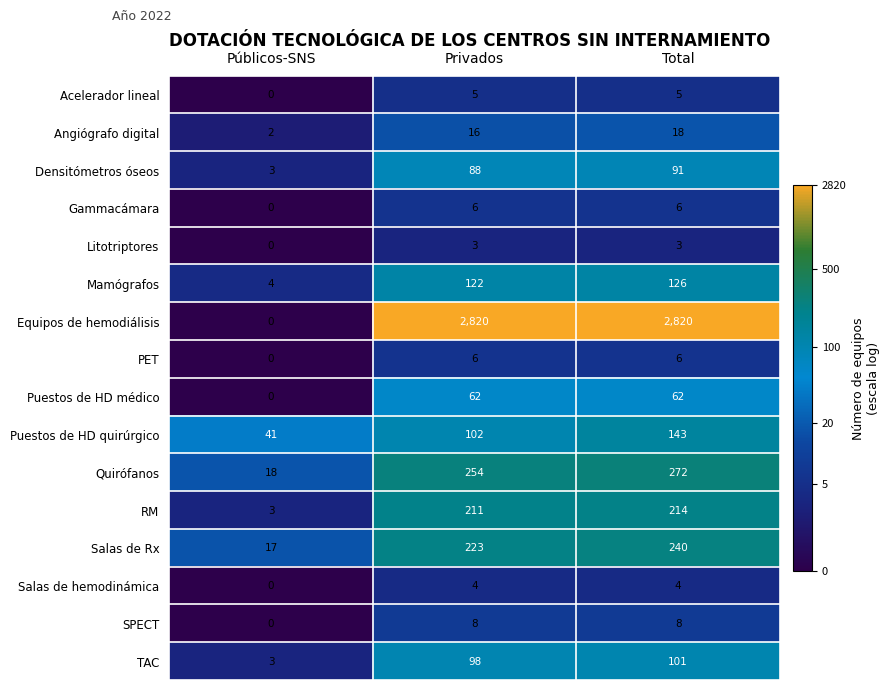

What is the sum of the Densitómetros óseos values at Privados and Públicos-SNS?

91